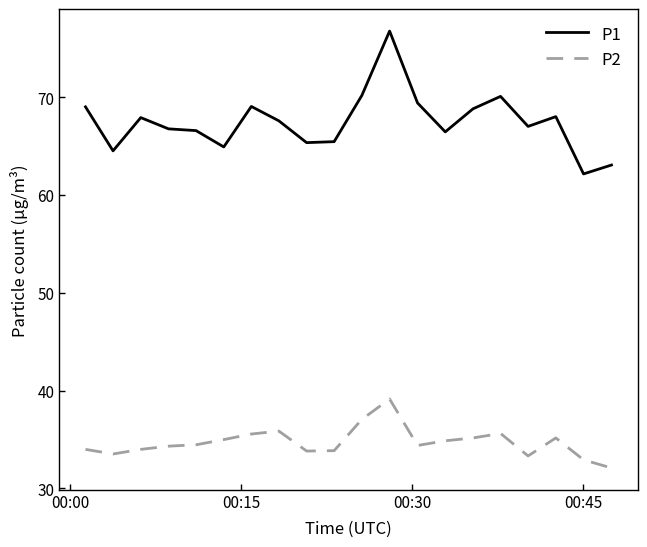

Rank the series by their maximum value, from lowest to highest.

P2, P1